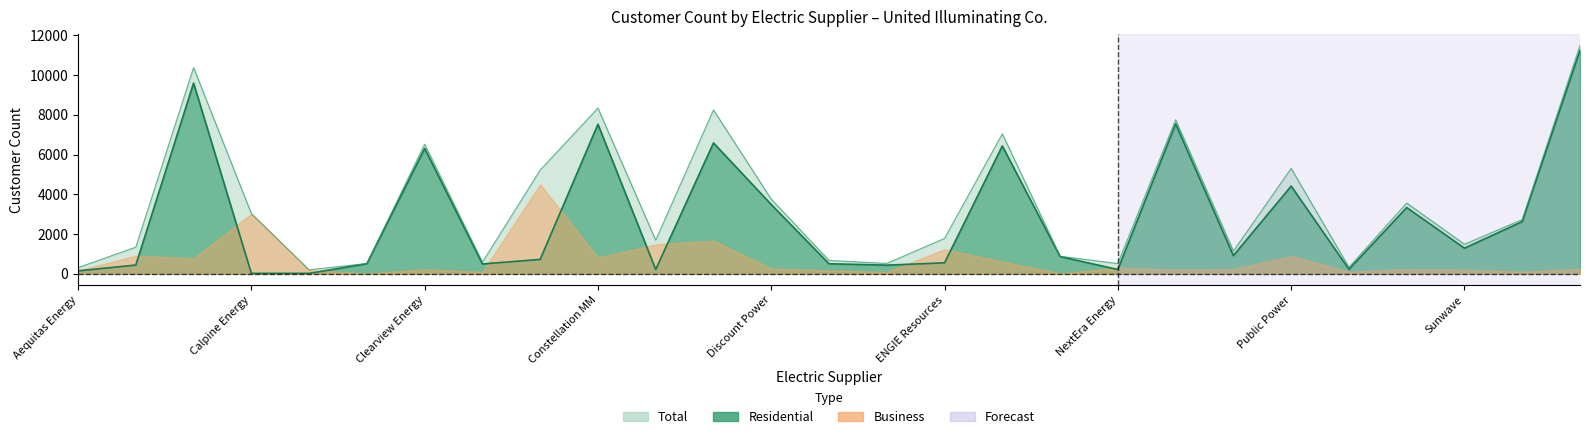

What is the difference between the maximum and minimum values in the Total series?

11303